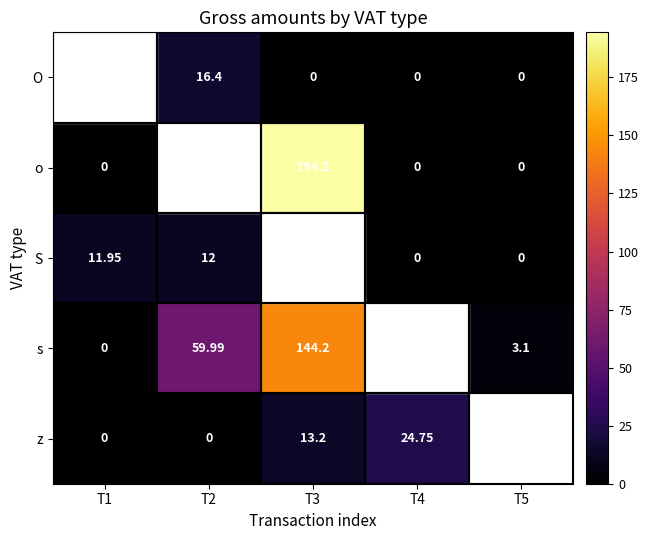

How many data points in s are less than 59?

2